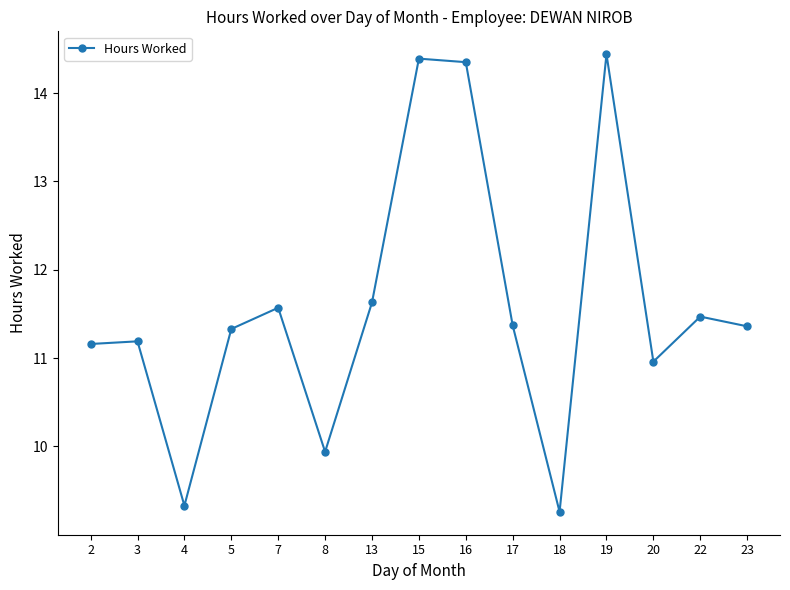

How many data points does each series have?

15